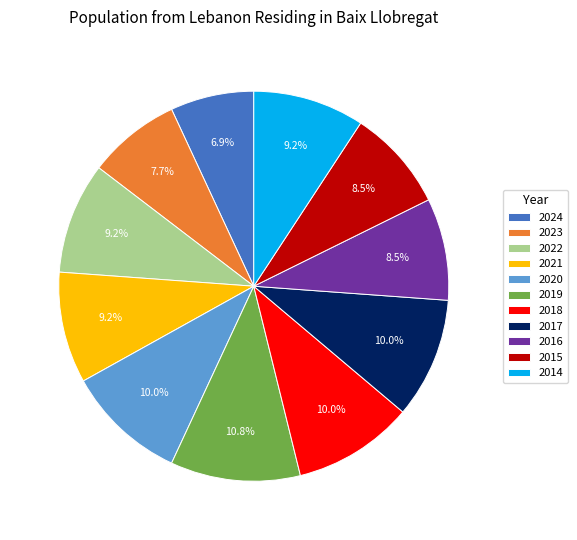

To the nearest percent, what is the difference between the 2014 and 2017 slice percentages?

1%